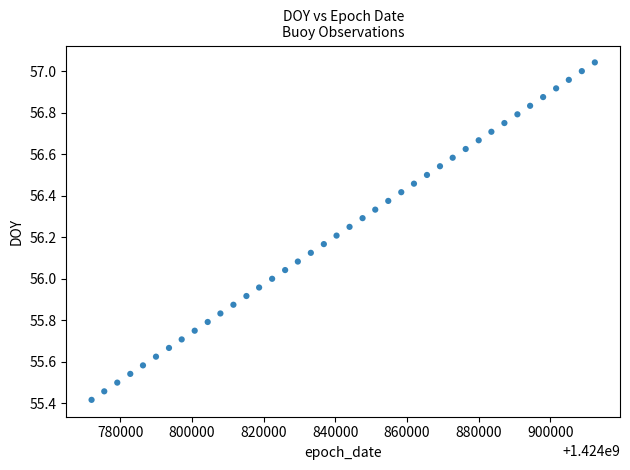

What is the range of Y values (max minus min)?

1.6